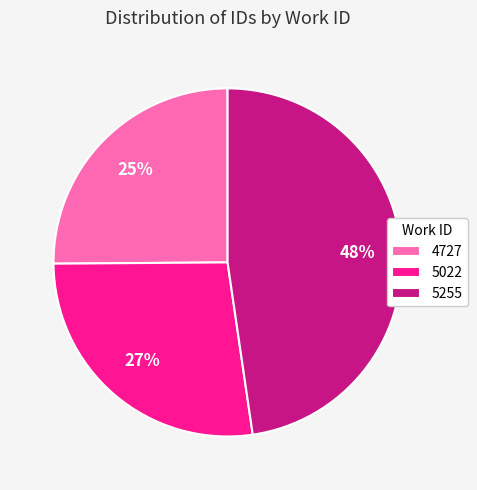

To the nearest percent, what is the difference between the 4727 and 5022 slice percentages?

2%